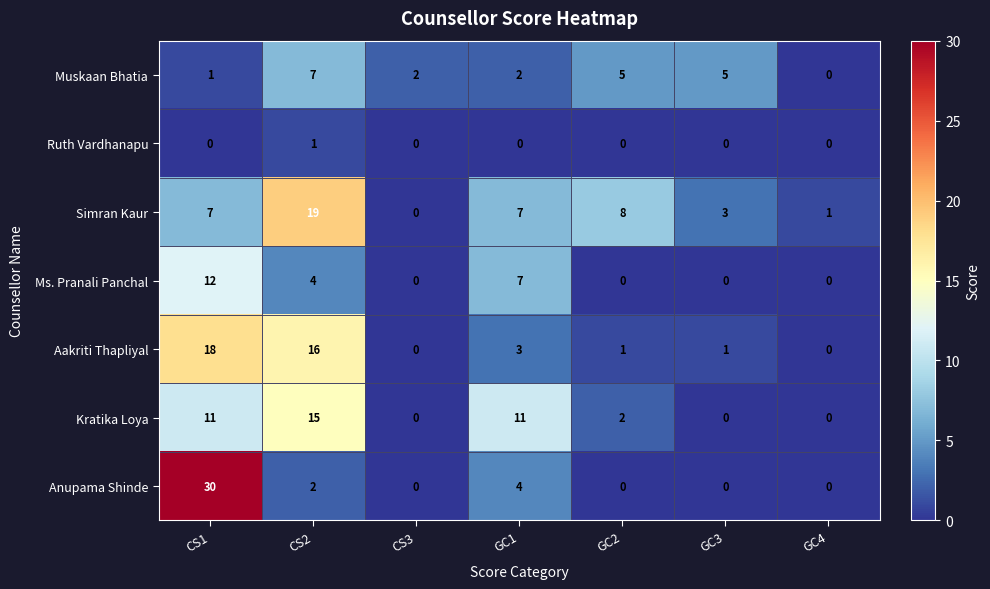

What is the difference between the maximum and minimum values in the Ms. Pranali Panchal series?

12